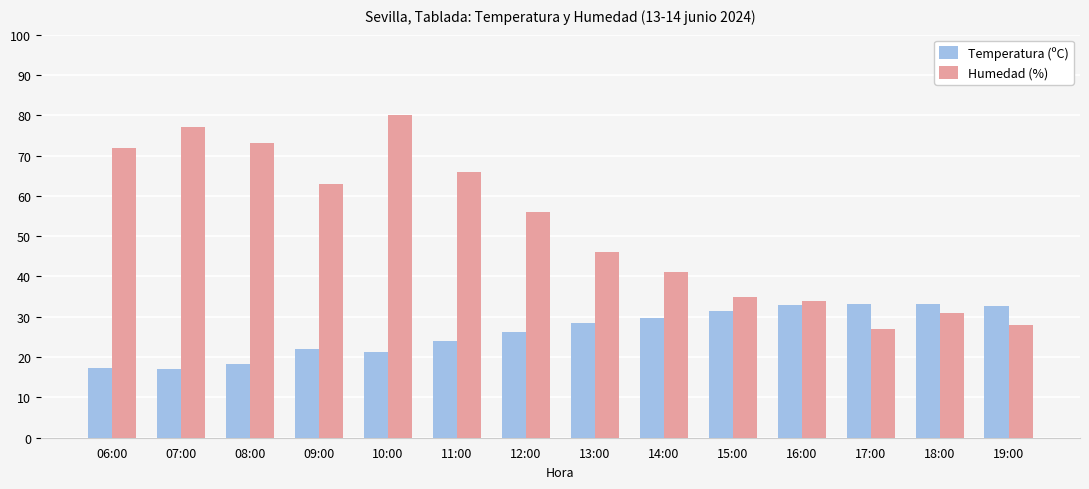

How many data points does each series have?

14